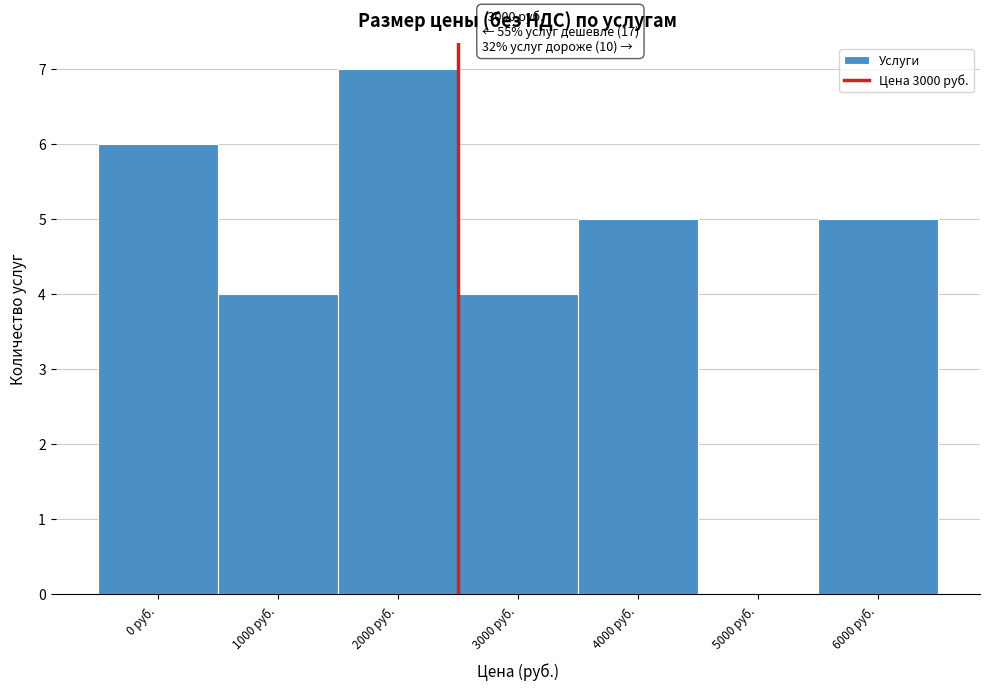

Reading left to right, extract all data points from this chart.

0 руб.=6	1000 руб.=4	2000 руб.=7	3000 руб.=4	4000 руб.=5	5000 руб.=0	6000 руб.=5